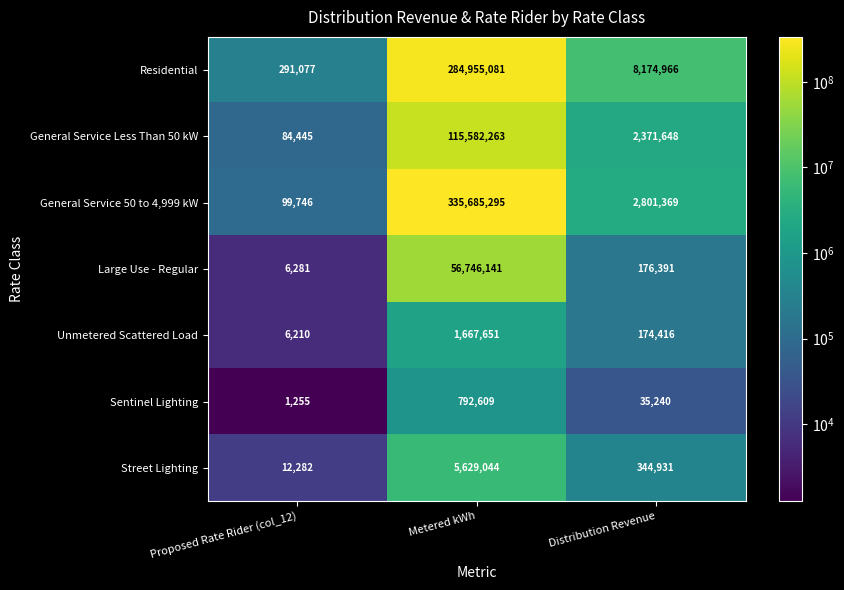

How many distinct data groups are displayed?

7